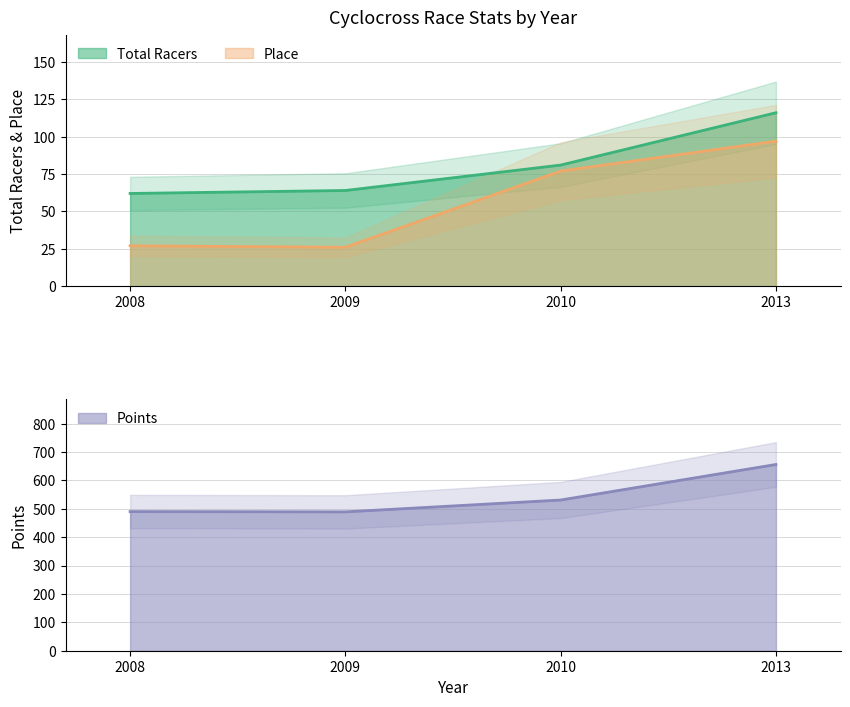

At how many categories does at least one series exceed 288?

4